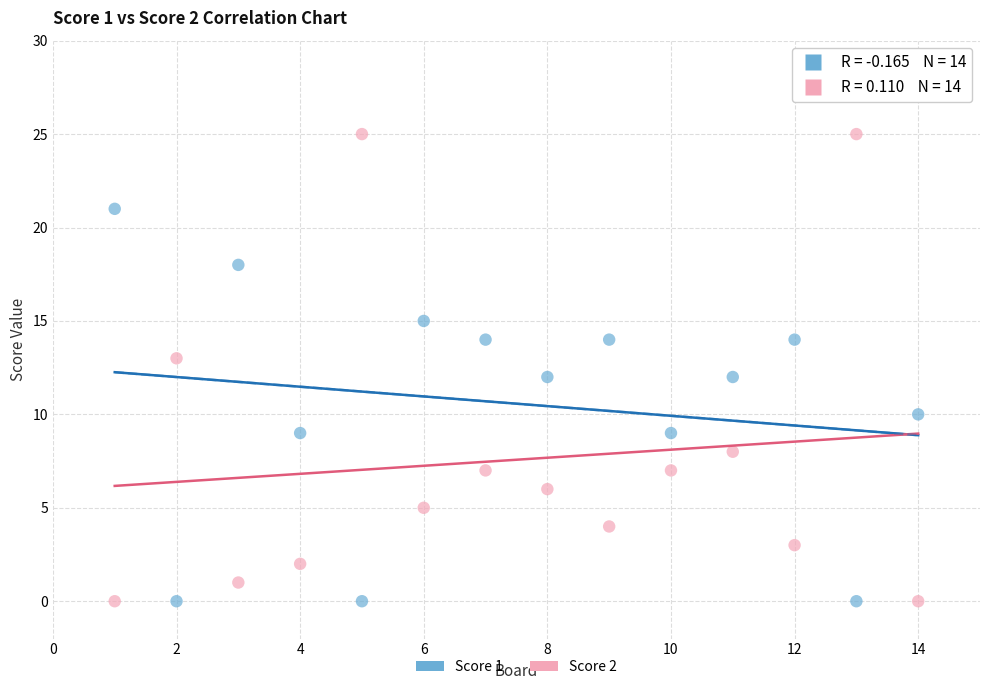

Which series reaches the maximum Y coordinate?

Score 2